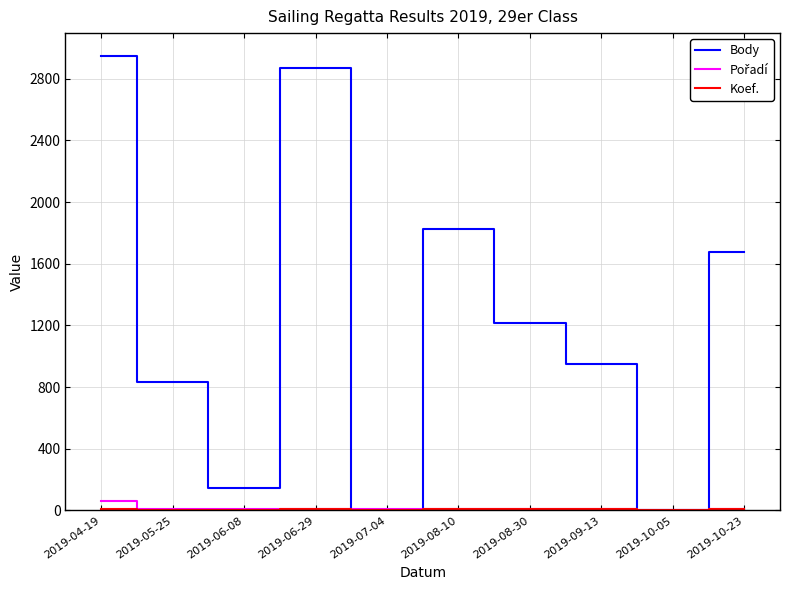

The value of Body at 2019-09-13 is 218. True or false?

False